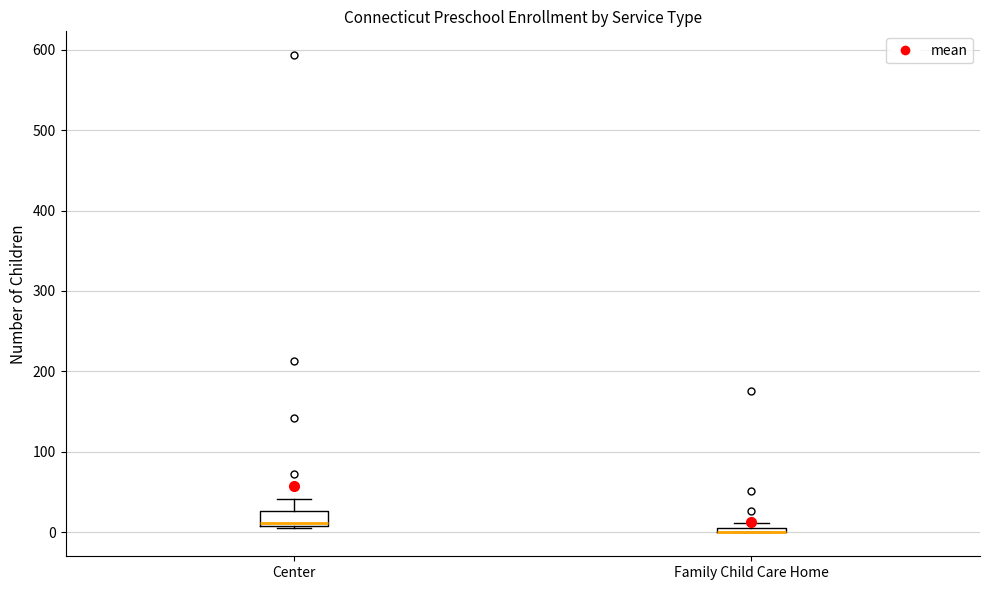

Where is the lower edge of the box for Family Child Care Home on the y-axis? The values are not printed on the chart, so give them approximately, as read against the axis.

0